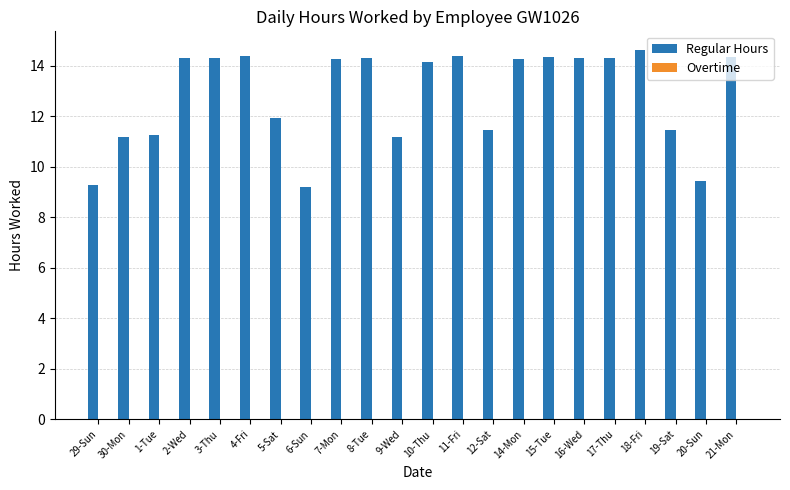

What is the sum of the values at 10-Thu and 17-Thu?

28.4